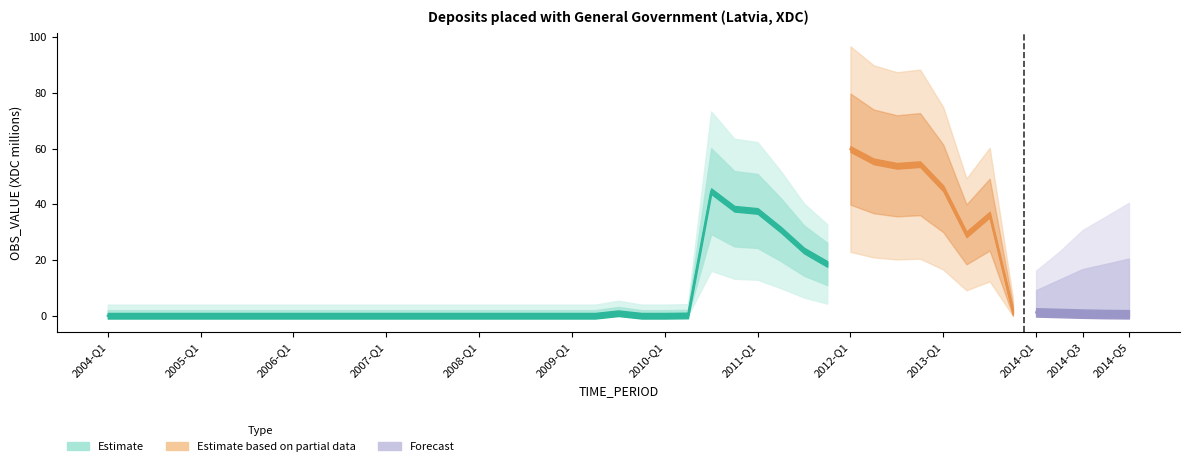

What is the change in value from 2008-Q3 to 2013-Q1?

+45.7